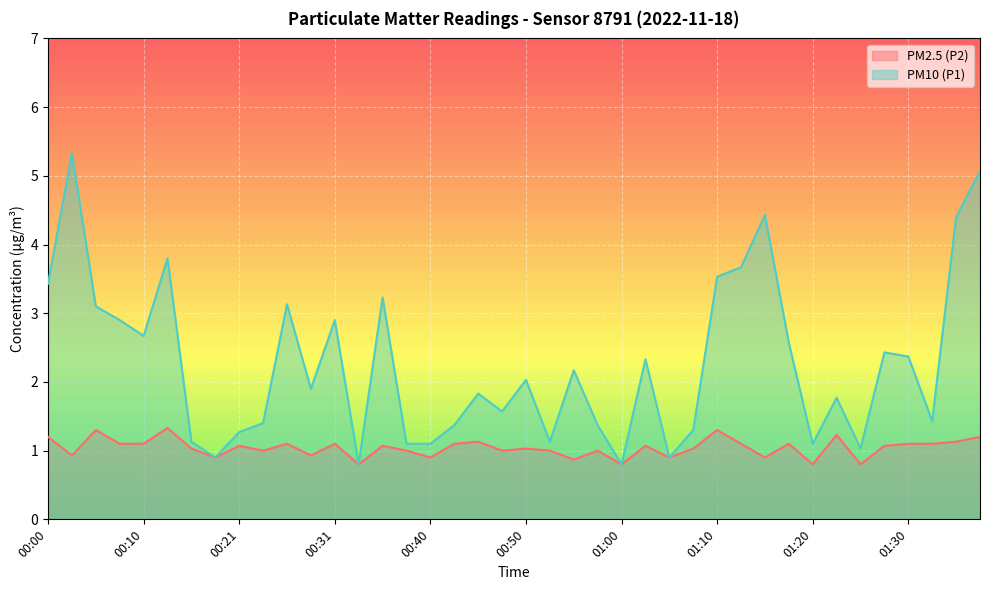

Between 00:43 and 01:03, which is larger?

00:43